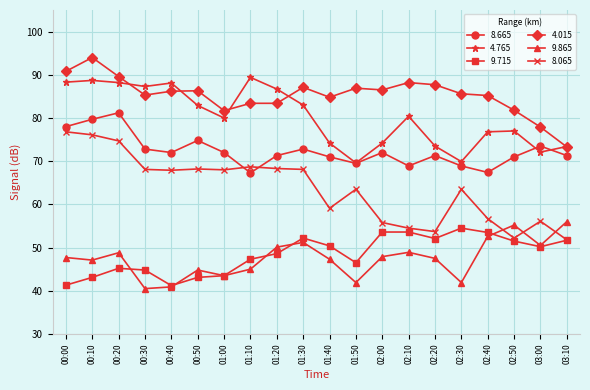

Does the chart have visible grid lines?

Yes